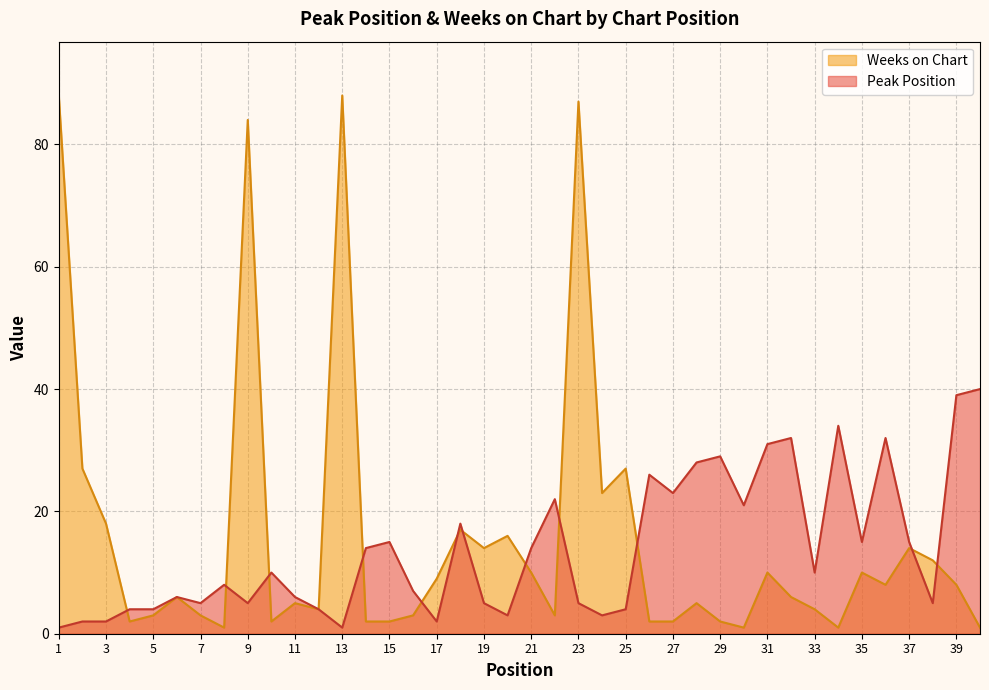

What is the smallest value displayed?

1